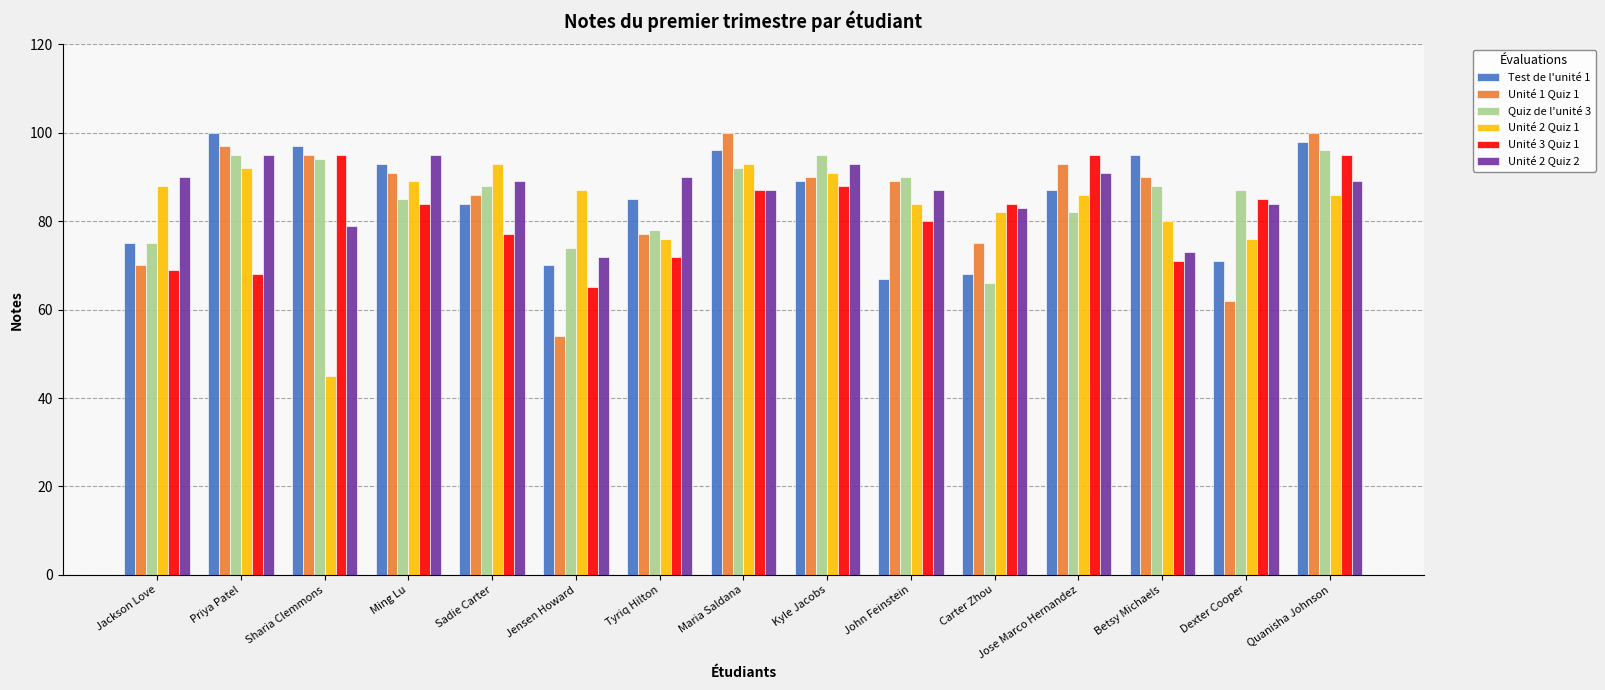

Reading left to right, what are all the values shown in this chart?

Test de l'unité 1: Jackson Love=75	Priya Patel=100	Sharia Clemmons=97	Ming Lu=93	Sadie Carter=84	Jensen Howard=70	Tyriq Hilton=85	Maria Saldana=96	Kyle Jacobs=89	John Feinstein=67	Carter Zhou=68	Jose Marco Hernandez=87	Betsy Michaels=95	Dexter Cooper=71	Quanisha Johnson=98
Unité 1 Quiz 1: Jackson Love=70	Priya Patel=97	Sharia Clemmons=95	Ming Lu=91	Sadie Carter=86	Jensen Howard=54	Tyriq Hilton=77	Maria Saldana=100	Kyle Jacobs=90	John Feinstein=89	Carter Zhou=75	Jose Marco Hernandez=93	Betsy Michaels=90	Dexter Cooper=62	Quanisha Johnson=100
Quiz de l'unité 3: Jackson Love=75	Priya Patel=95	Sharia Clemmons=94	Ming Lu=85	Sadie Carter=88	Jensen Howard=74	Tyriq Hilton=78	Maria Saldana=92	Kyle Jacobs=95	John Feinstein=90	Carter Zhou=66	Jose Marco Hernandez=82	Betsy Michaels=88	Dexter Cooper=87	Quanisha Johnson=96
Unité 2 Quiz 1: Jackson Love=88	Priya Patel=92	Sharia Clemmons=45	Ming Lu=89	Sadie Carter=93	Jensen Howard=87	Tyriq Hilton=76	Maria Saldana=93	Kyle Jacobs=91	John Feinstein=84	Carter Zhou=82	Jose Marco Hernandez=86	Betsy Michaels=80	Dexter Cooper=76	Quanisha Johnson=86
Unité 3 Quiz 1: Jackson Love=69	Priya Patel=68	Sharia Clemmons=95	Ming Lu=84	Sadie Carter=77	Jensen Howard=65	Tyriq Hilton=72	Maria Saldana=87	Kyle Jacobs=88	John Feinstein=80	Carter Zhou=84	Jose Marco Hernandez=95	Betsy Michaels=71	Dexter Cooper=85	Quanisha Johnson=95
Unité 2 Quiz 2: Jackson Love=90	Priya Patel=95	Sharia Clemmons=79	Ming Lu=95	Sadie Carter=89	Jensen Howard=72	Tyriq Hilton=90	Maria Saldana=87	Kyle Jacobs=93	John Feinstein=87	Carter Zhou=83	Jose Marco Hernandez=91	Betsy Michaels=73	Dexter Cooper=84	Quanisha Johnson=89